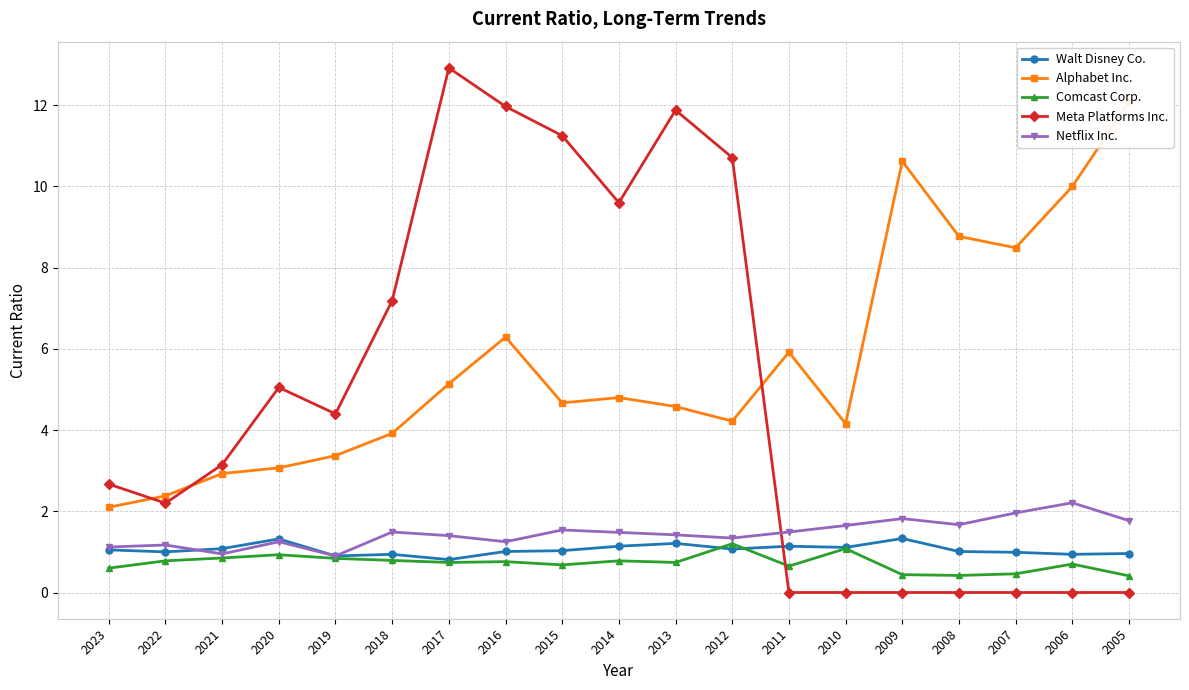

What is the total value across all series at 2017?

21.0